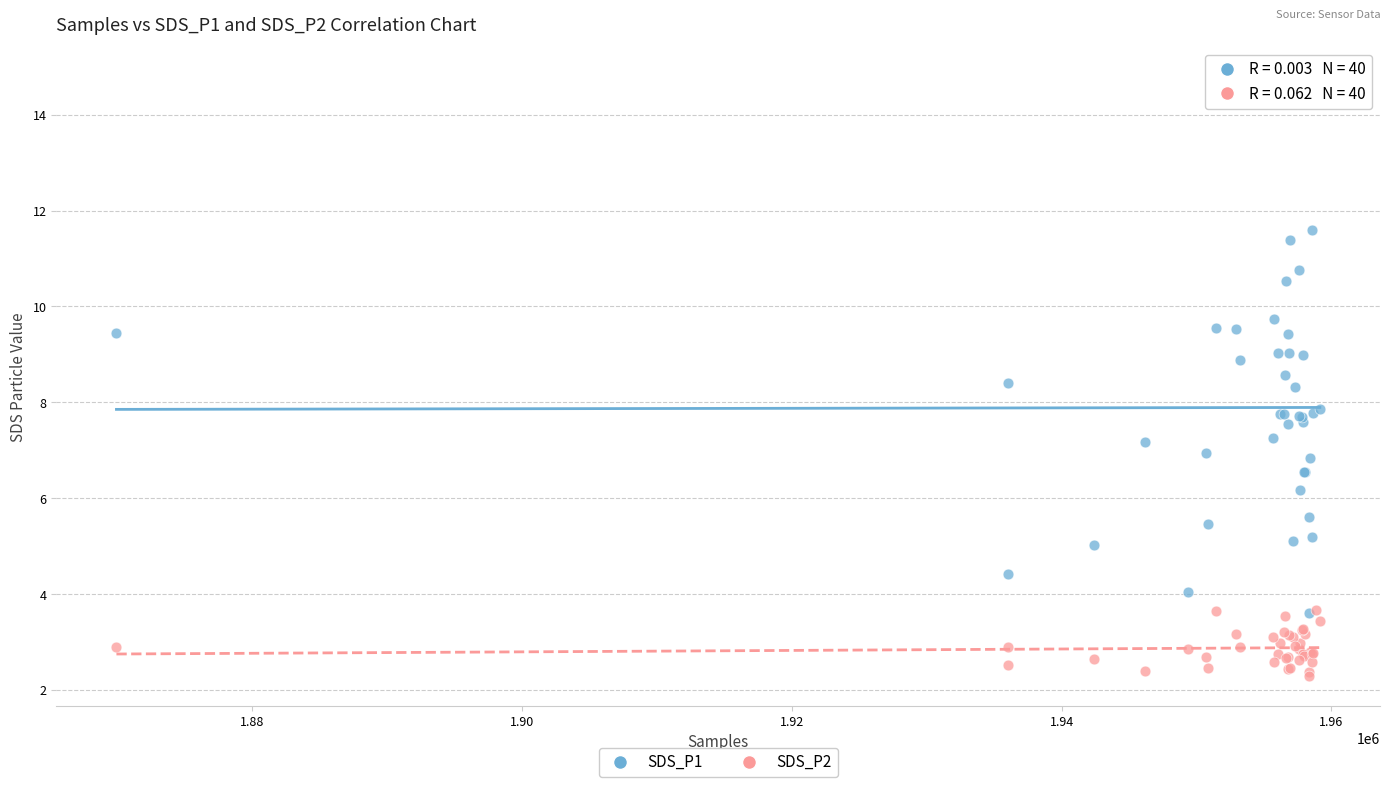

What are all the series names shown in the legend?

SDS_P1, SDS_P2